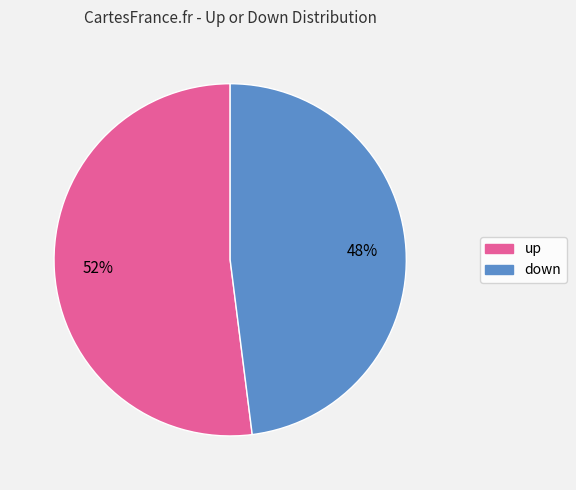

What is the largest slice in the pie chart?

up